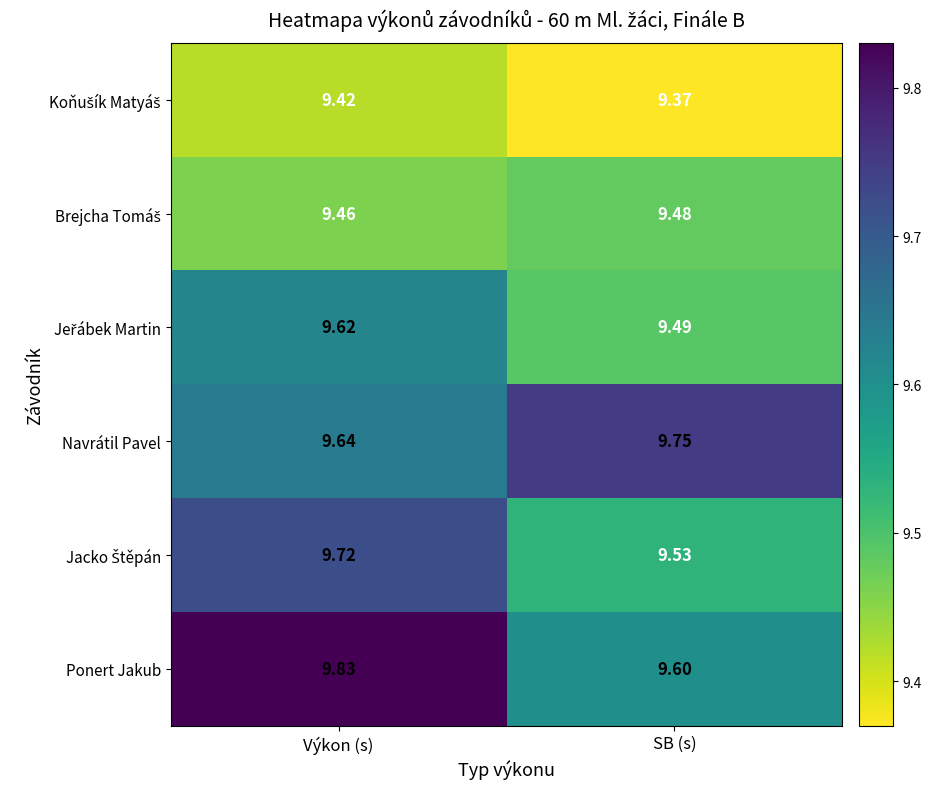

At which label does Ponert Jakub reach its peak?

Výkon (s)